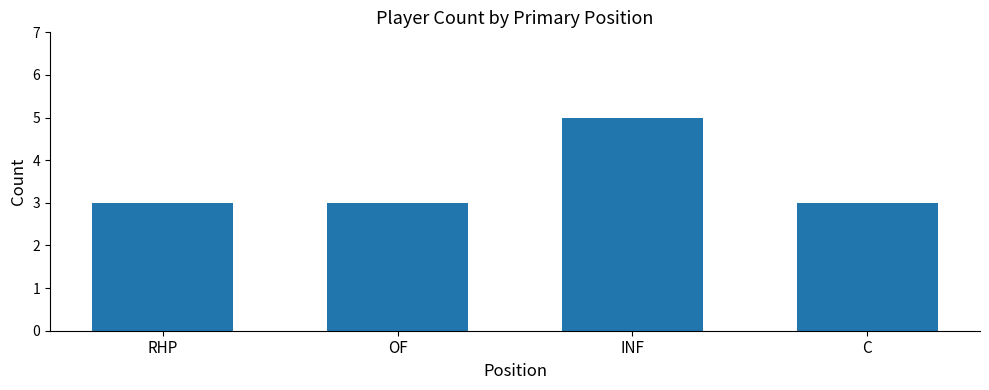

What is the label of the 4th bar from the left?

C